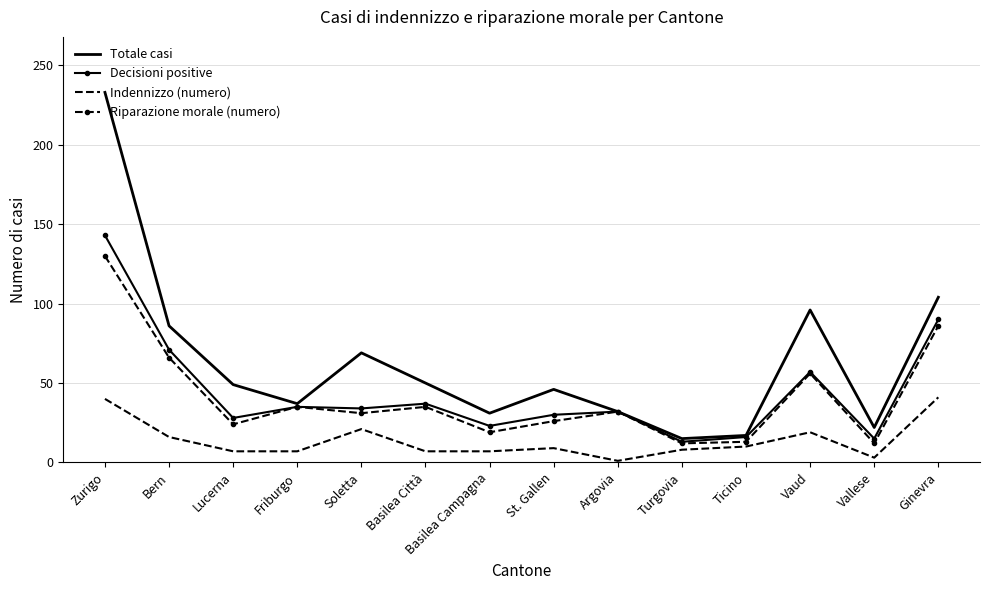

What is the spread (max minus min) of values at Lucerna?

42